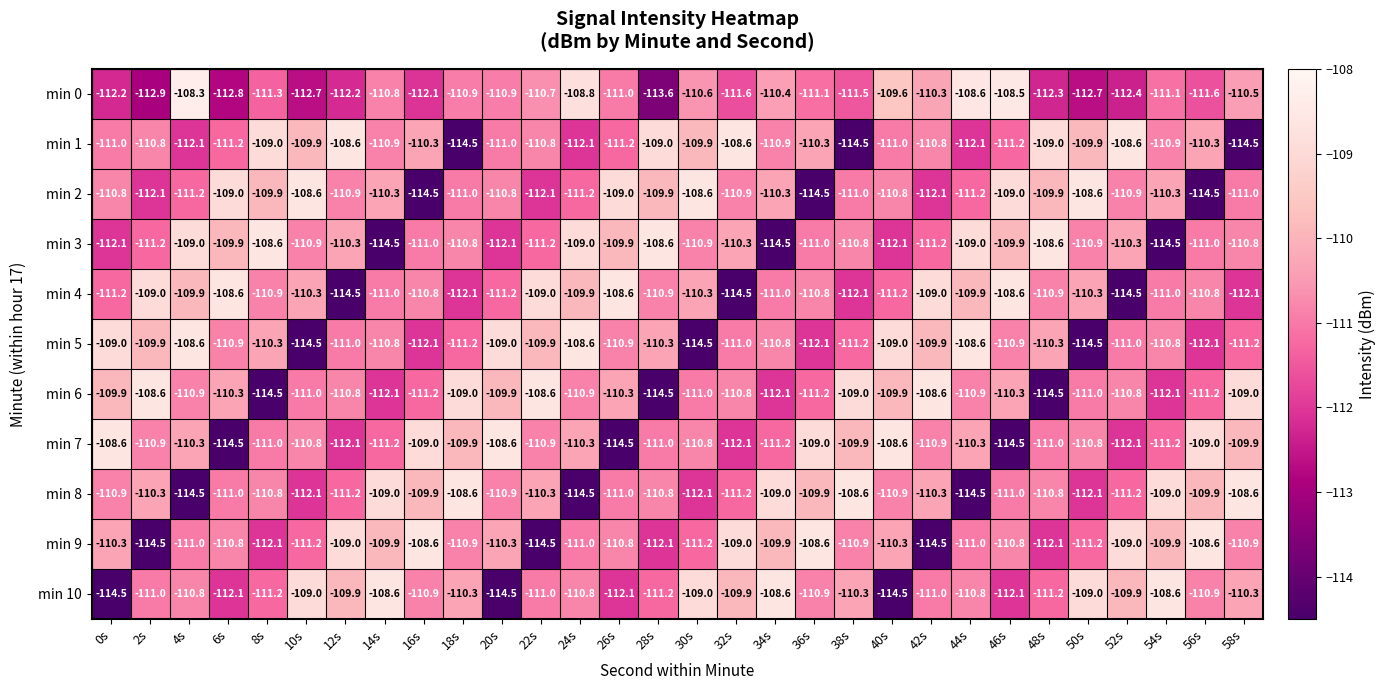

What value does the min 0 series have at 2s?

-112.9